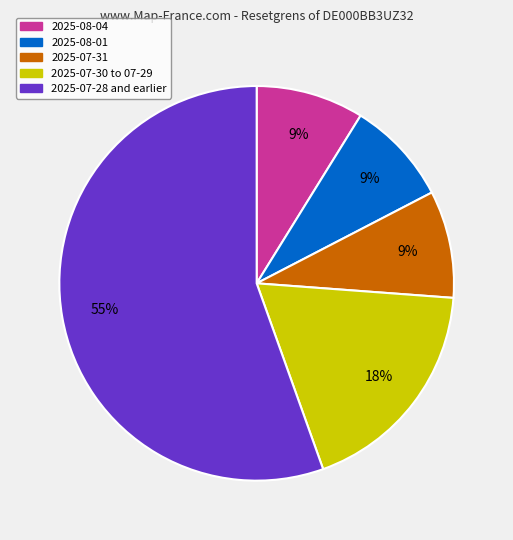

To the nearest percent, what is the average slice percentage?

20%